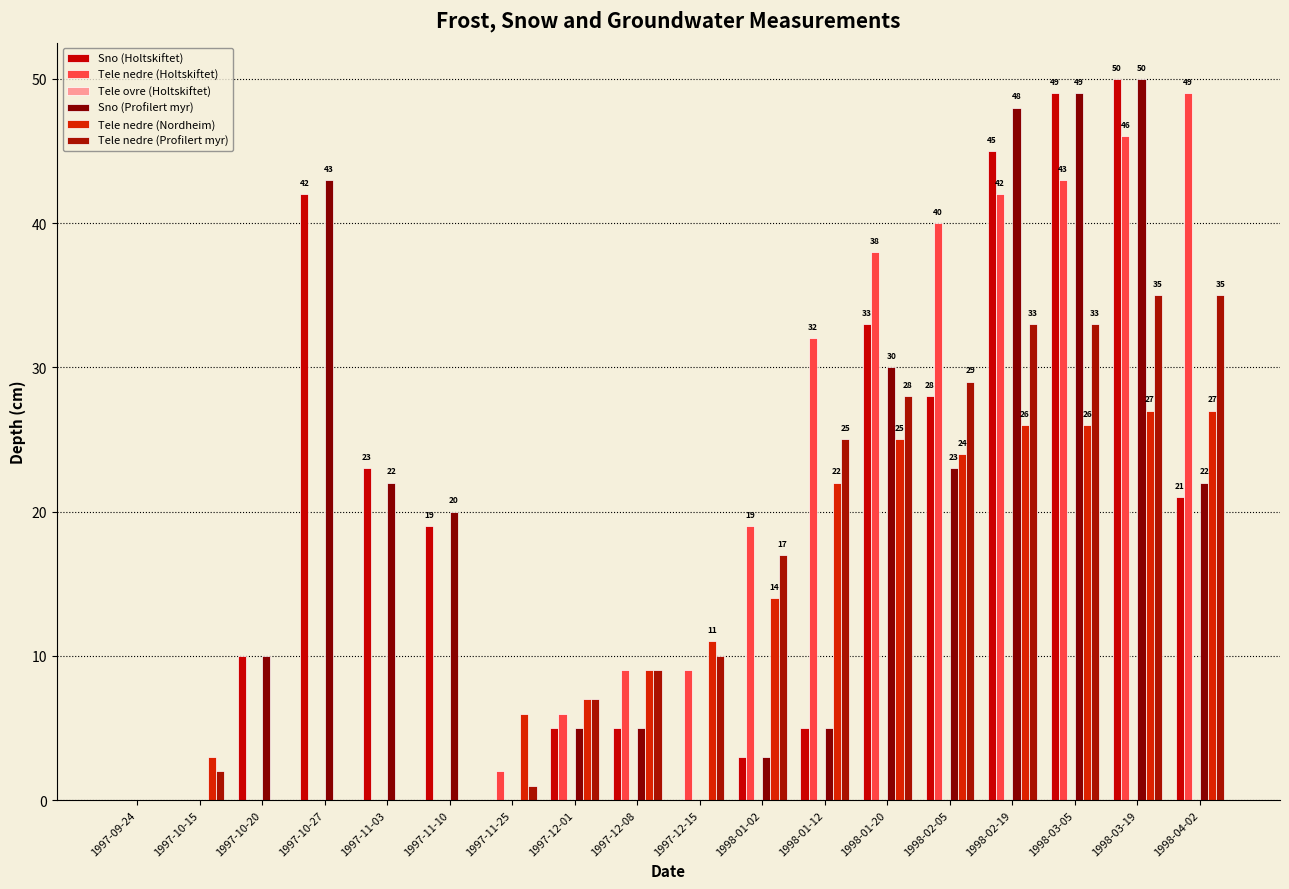

List the series in order of their peak value, lowest first.

Tele ovre (Holtskiftet), Tele nedre (Nordheim), Tele nedre (Profilert myr), Tele nedre (Holtskiftet), Sno (Holtskiftet), Sno (Profilert myr)